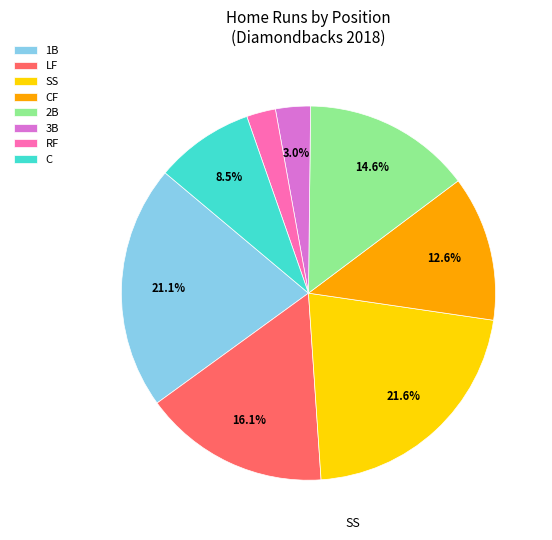

Is the sum of SS and LF greater than half?

No